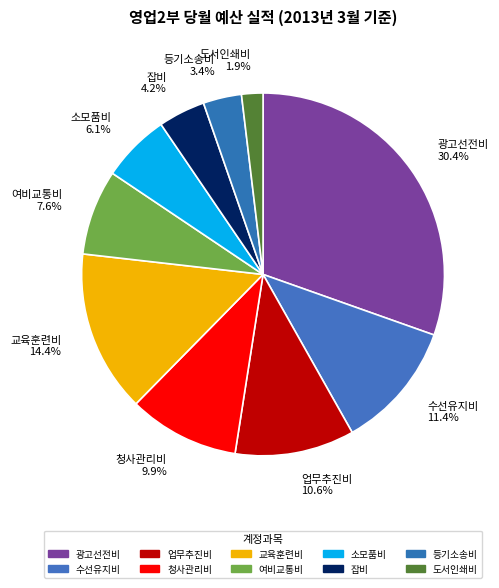

Is the sum of 잡비 and 청사관리비 greater than half?

No